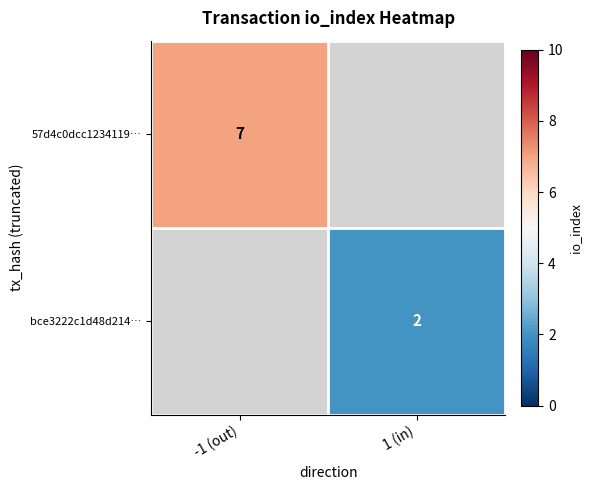

True or false: 57d4c0dcc1234119… has a value of 7 at -1 (out).

True